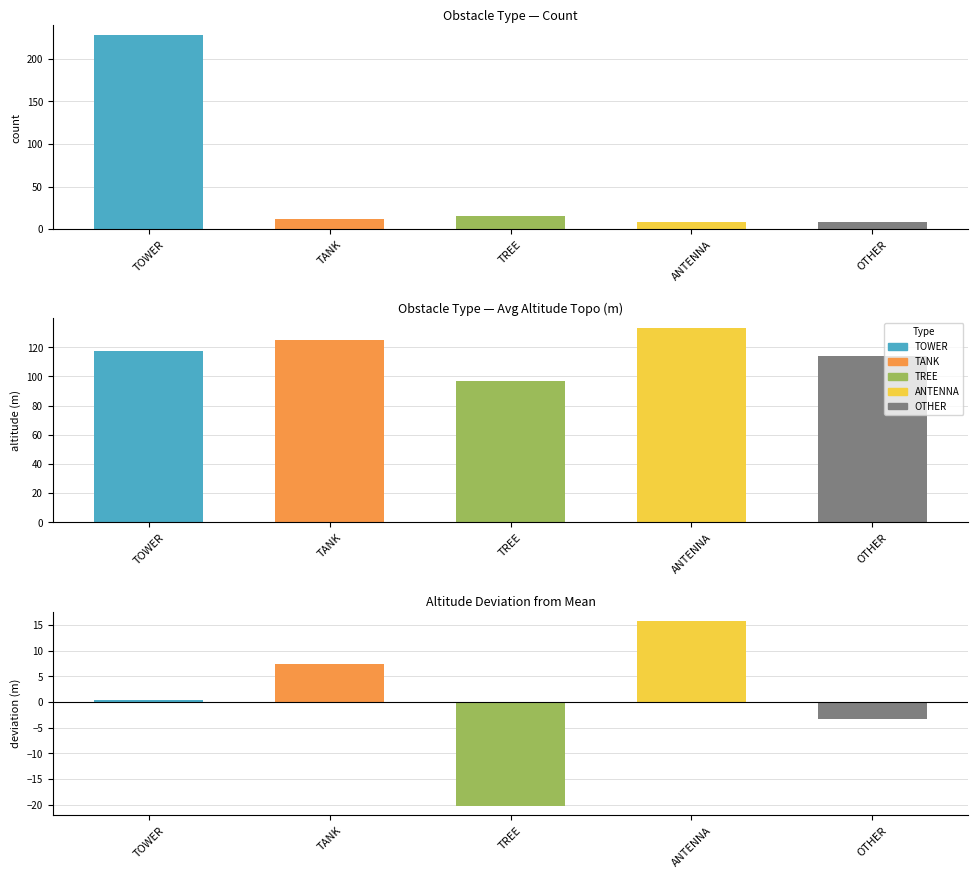

What is the value of the 2nd bar from the left?

12